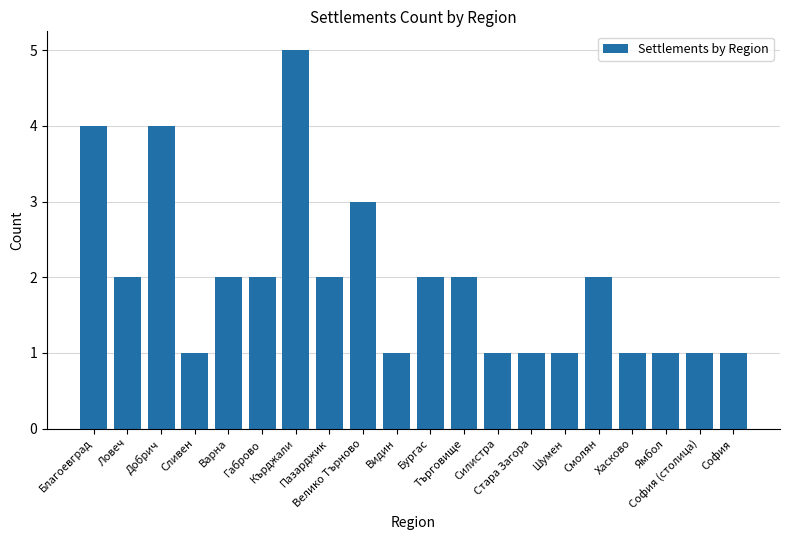

What is the change in value from Габрово to Ямбол?

-1